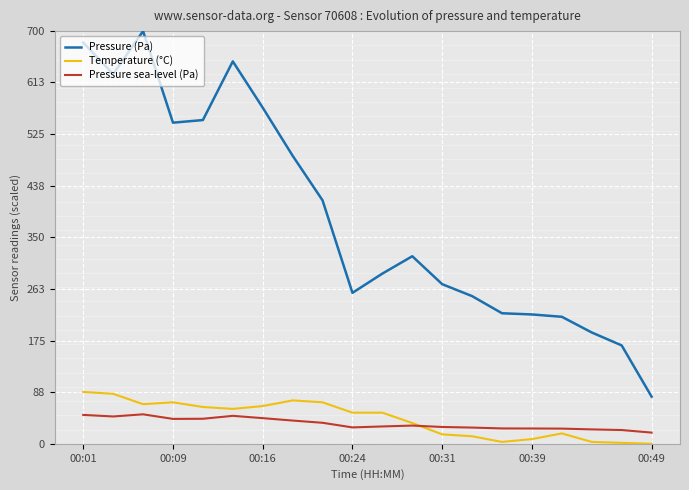

What is the highest value of the Temperature (°C) series?

88.0